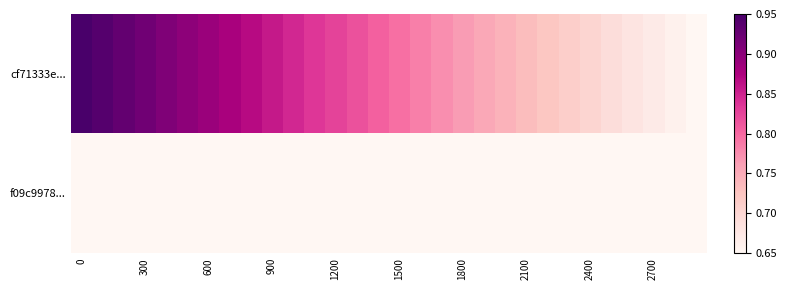

What is the minimum value shown in the chart?

0.7